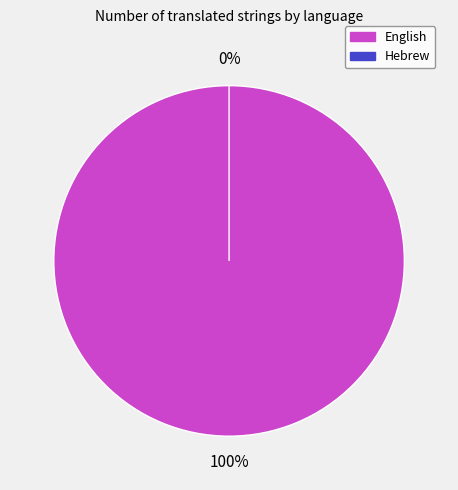

Which slice represents more than half of the pie?

English